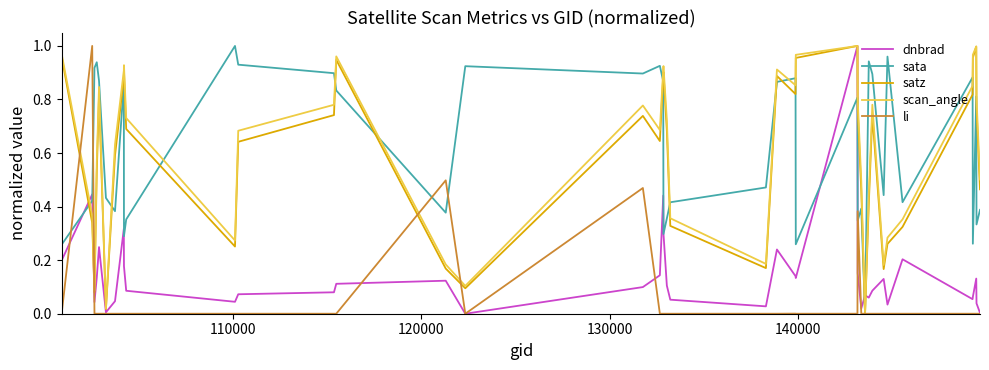

How many lines are shown in the chart?

5